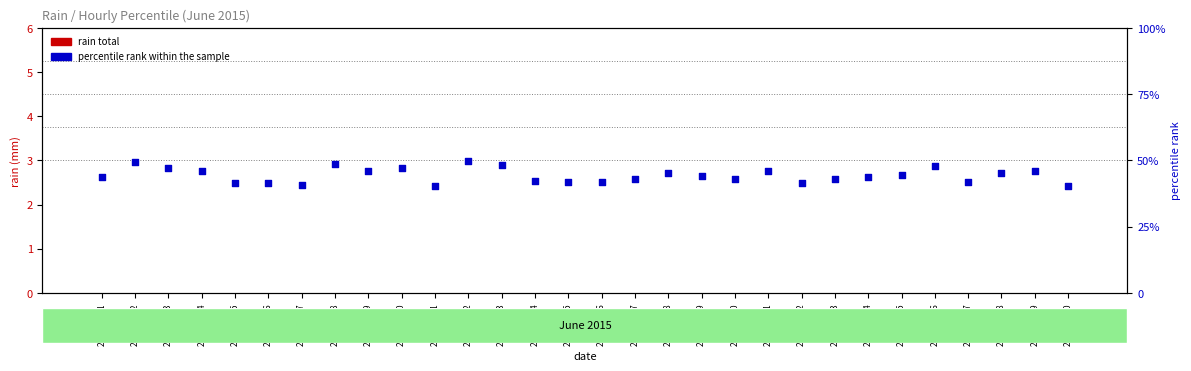

What are all the series names shown in the legend?

rain total, percentile rank within the sample